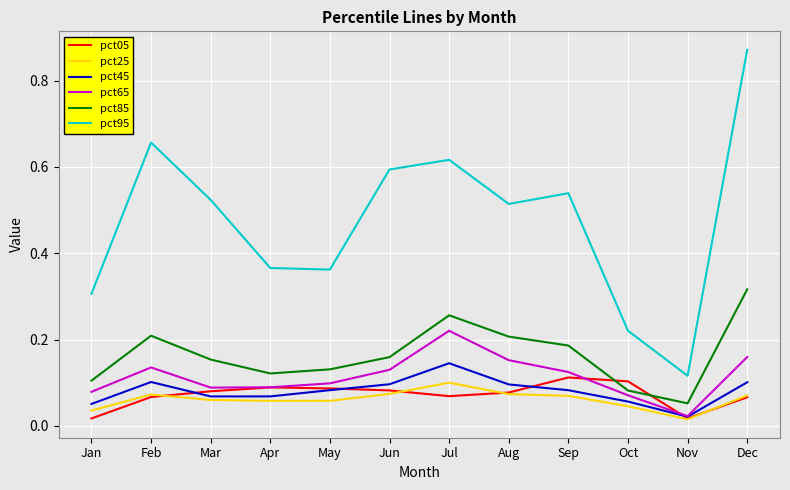

True or false: pct95 and pct25 intersect in this chart.

False